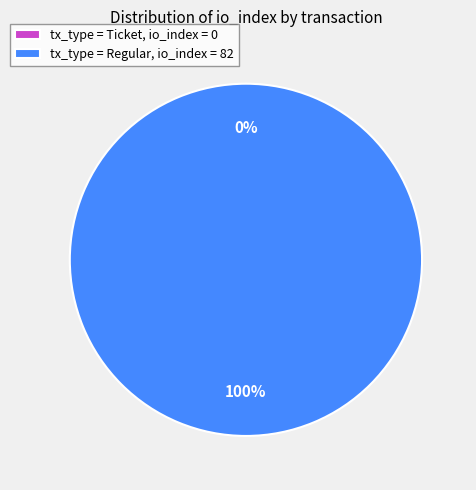

Does any single category account for the majority?

Yes